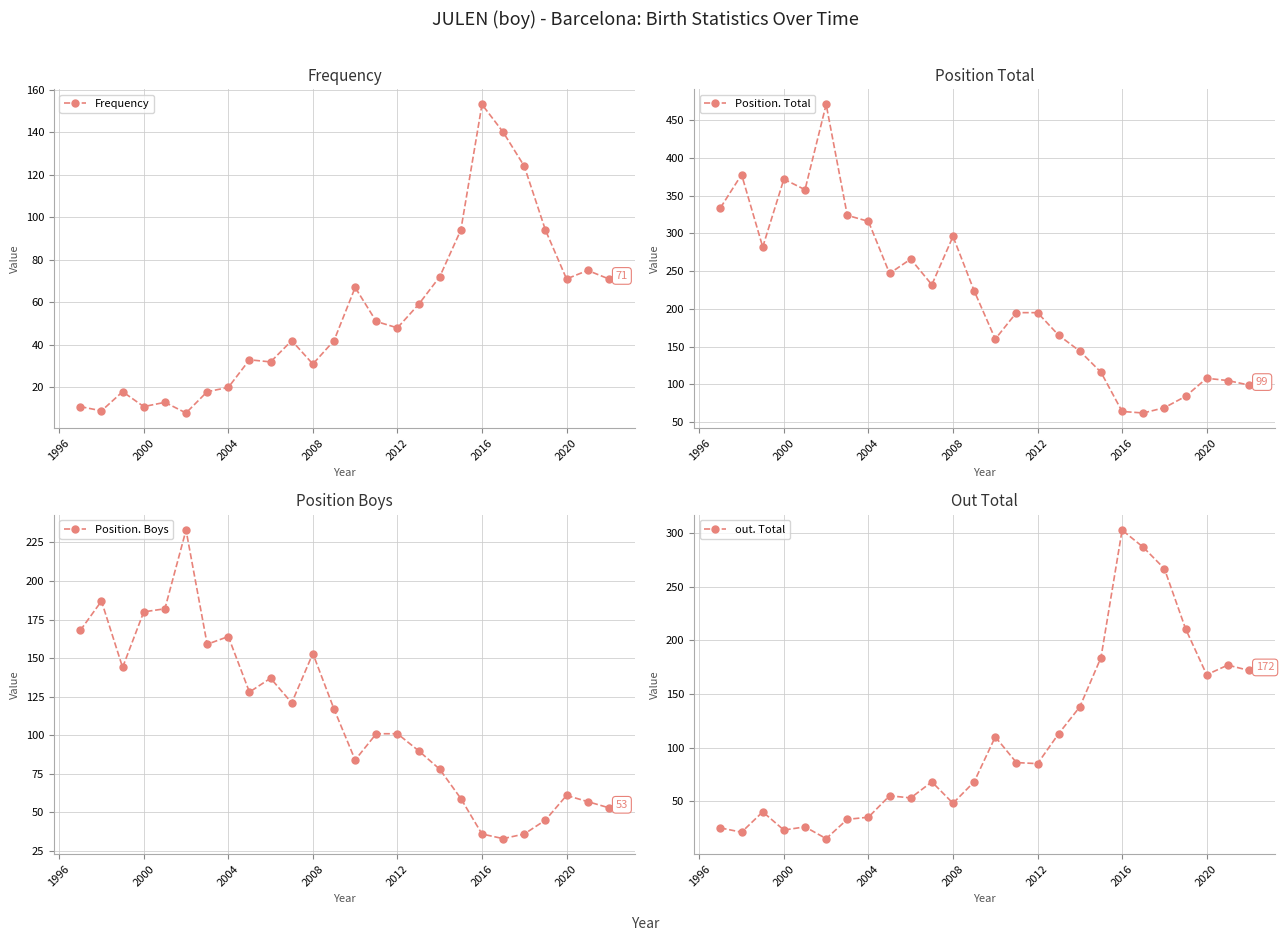

Which series has the largest range (max minus min)?

Position. Total